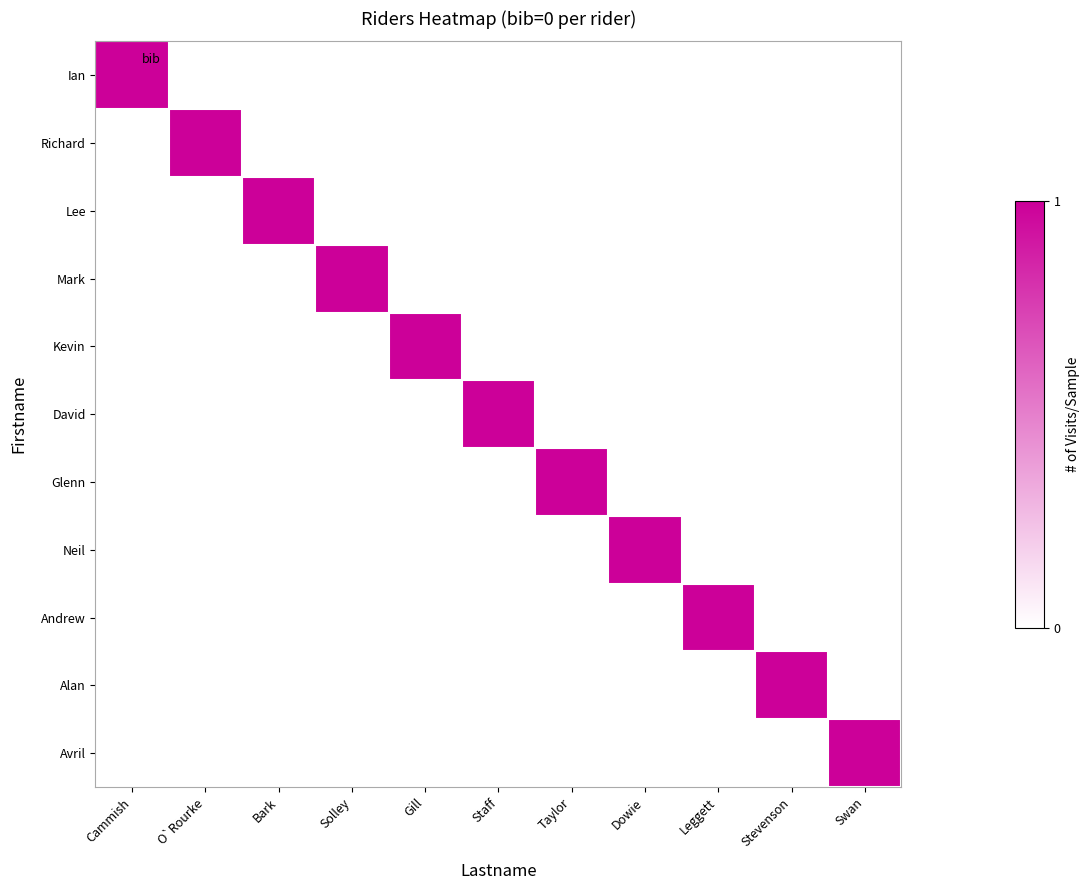

Reading left to right, transcribe all the data shown in this chart.

Ian: Cammish=1	O`Rourke=0	Bark=0	Solley=0	Gill=0	Staff=0	Taylor=0	Dowie=0	Leggett=0	Stevenson=0	Swan=0
Richard: Cammish=0	O`Rourke=1	Bark=0	Solley=0	Gill=0	Staff=0	Taylor=0	Dowie=0	Leggett=0	Stevenson=0	Swan=0
Lee: Cammish=0	O`Rourke=0	Bark=1	Solley=0	Gill=0	Staff=0	Taylor=0	Dowie=0	Leggett=0	Stevenson=0	Swan=0
Mark: Cammish=0	O`Rourke=0	Bark=0	Solley=1	Gill=0	Staff=0	Taylor=0	Dowie=0	Leggett=0	Stevenson=0	Swan=0
Kevin: Cammish=0	O`Rourke=0	Bark=0	Solley=0	Gill=1	Staff=0	Taylor=0	Dowie=0	Leggett=0	Stevenson=0	Swan=0
David: Cammish=0	O`Rourke=0	Bark=0	Solley=0	Gill=0	Staff=1	Taylor=0	Dowie=0	Leggett=0	Stevenson=0	Swan=0
Glenn: Cammish=0	O`Rourke=0	Bark=0	Solley=0	Gill=0	Staff=0	Taylor=1	Dowie=0	Leggett=0	Stevenson=0	Swan=0
Neil: Cammish=0	O`Rourke=0	Bark=0	Solley=0	Gill=0	Staff=0	Taylor=0	Dowie=1	Leggett=0	Stevenson=0	Swan=0
Andrew: Cammish=0	O`Rourke=0	Bark=0	Solley=0	Gill=0	Staff=0	Taylor=0	Dowie=0	Leggett=1	Stevenson=0	Swan=0
Alan: Cammish=0	O`Rourke=0	Bark=0	Solley=0	Gill=0	Staff=0	Taylor=0	Dowie=0	Leggett=0	Stevenson=1	Swan=0
Avril: Cammish=0	O`Rourke=0	Bark=0	Solley=0	Gill=0	Staff=0	Taylor=0	Dowie=0	Leggett=0	Stevenson=0	Swan=1